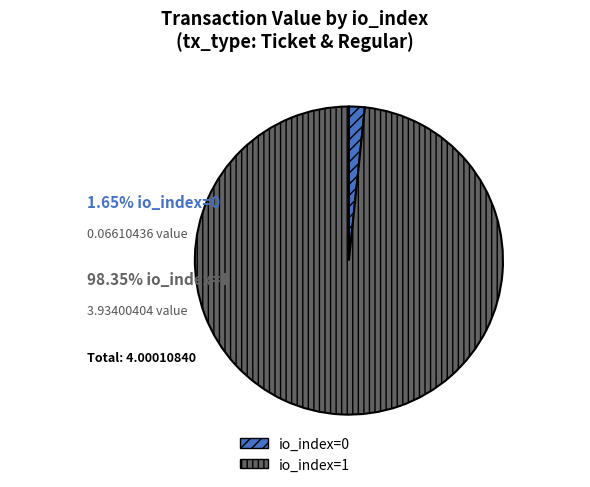

Which category has the smallest portion of the pie?

io_index=0